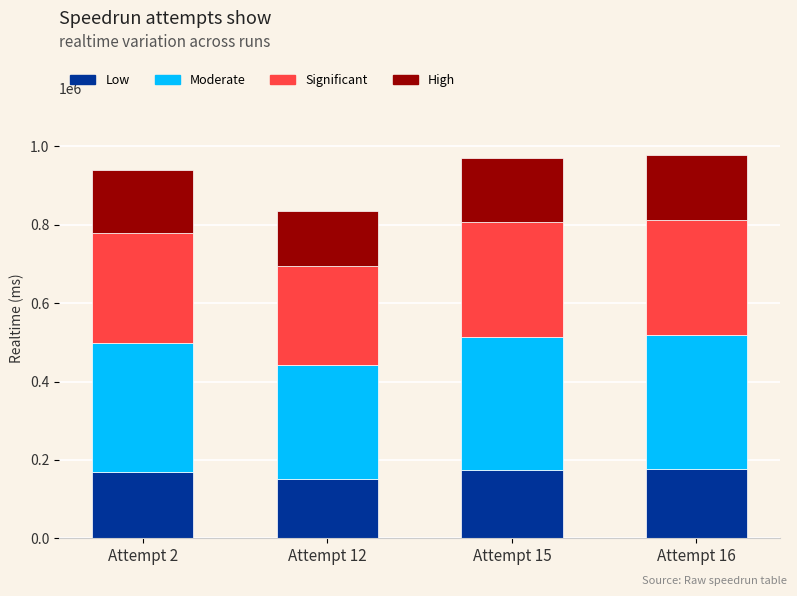

What is the average value of the Low series?

167520.9